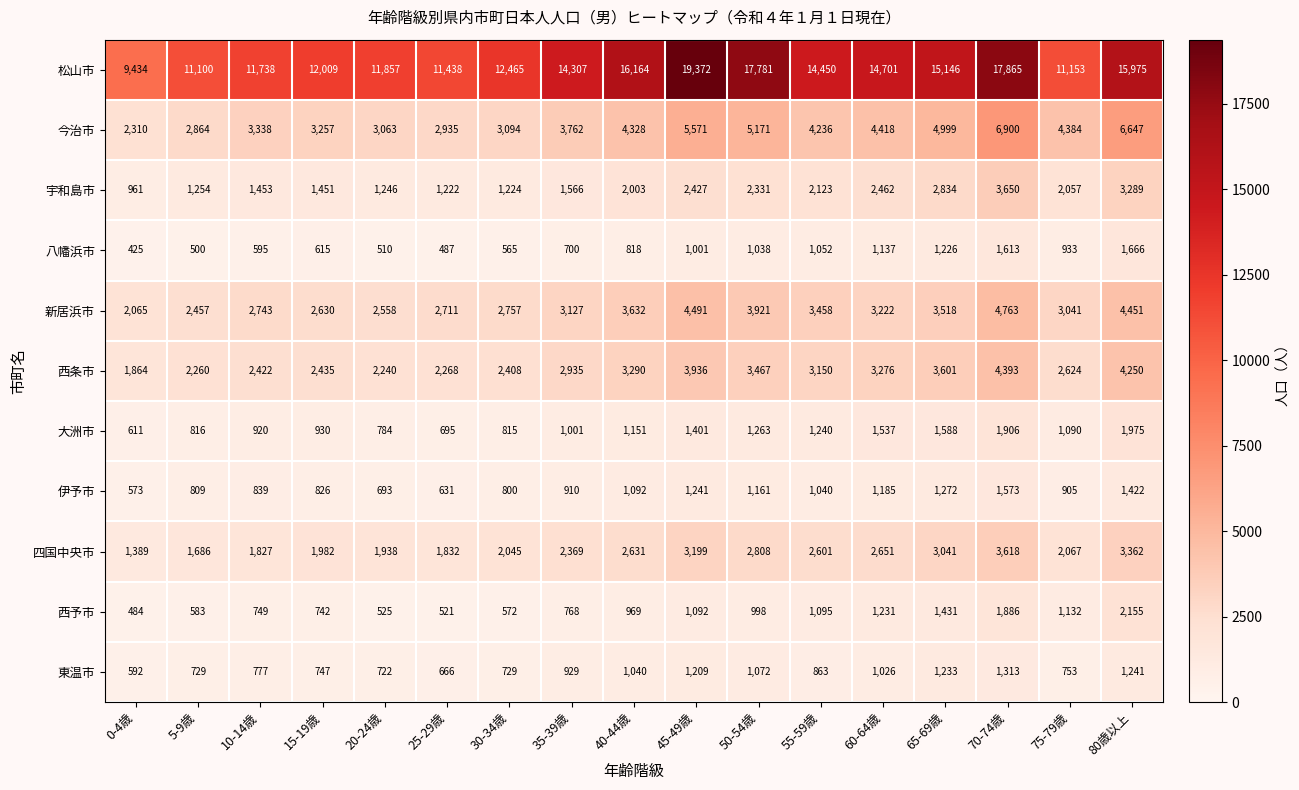

What is the approximate value of 東温市 at 65-69歳, to the nearest 10?

1230